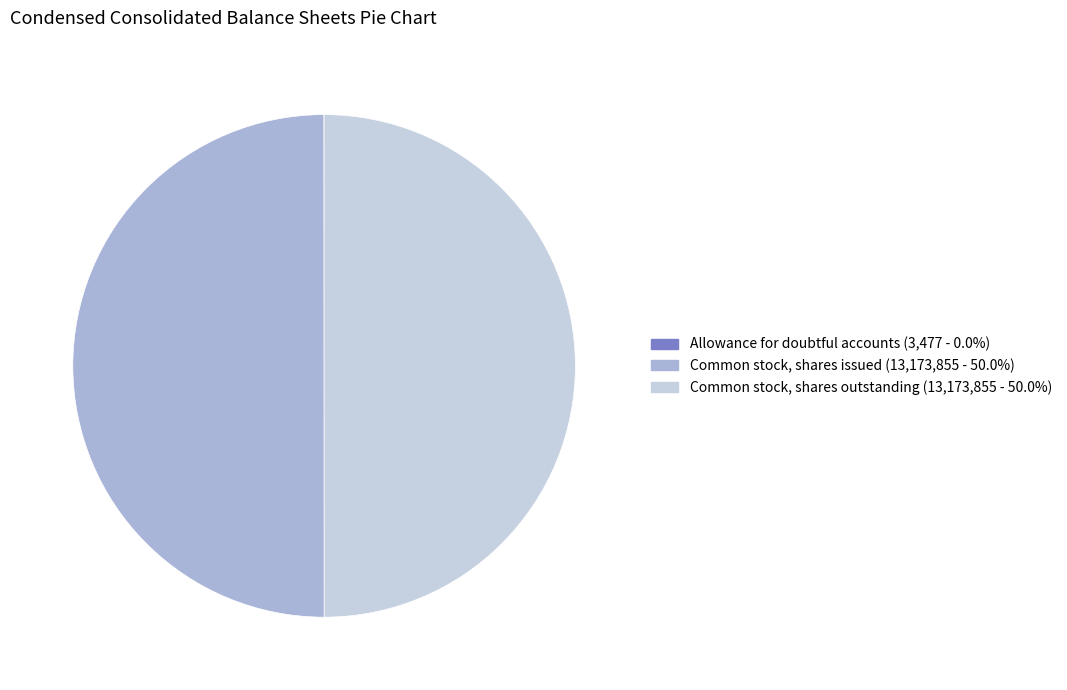

Approximately how many times larger is the value at Common stock, shares outstanding compared to Common stock, shares issued?

1.0